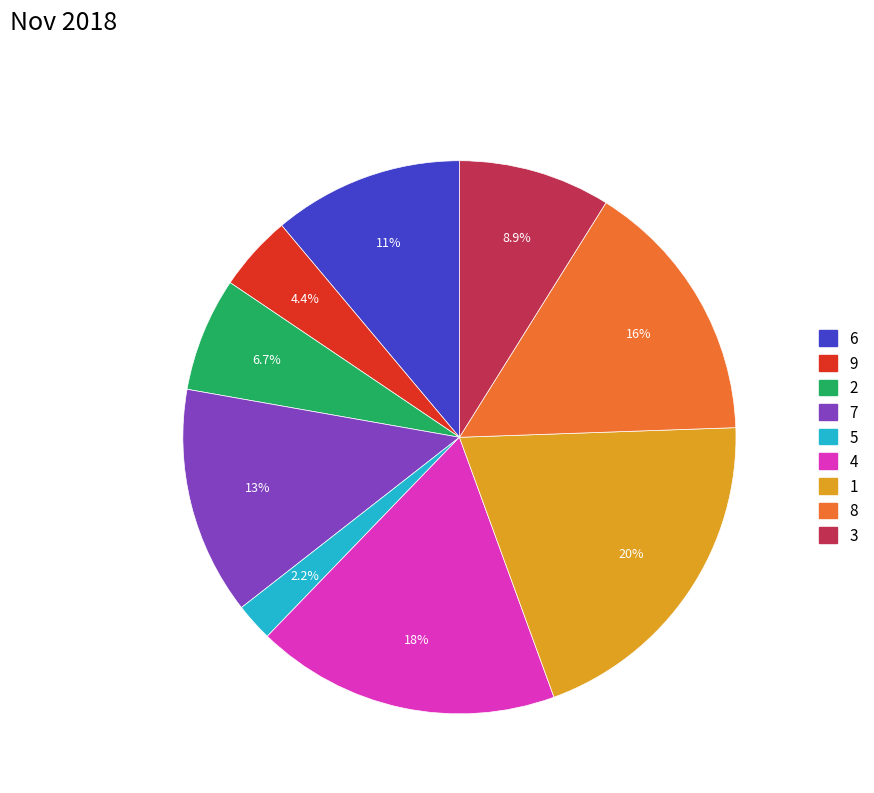

To the nearest percent, what is the difference between the largest and smallest slice percentages?

18%